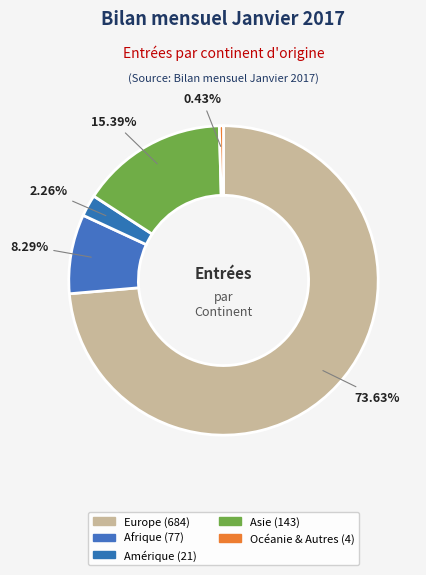

What is the largest slice in the pie chart?

Europe